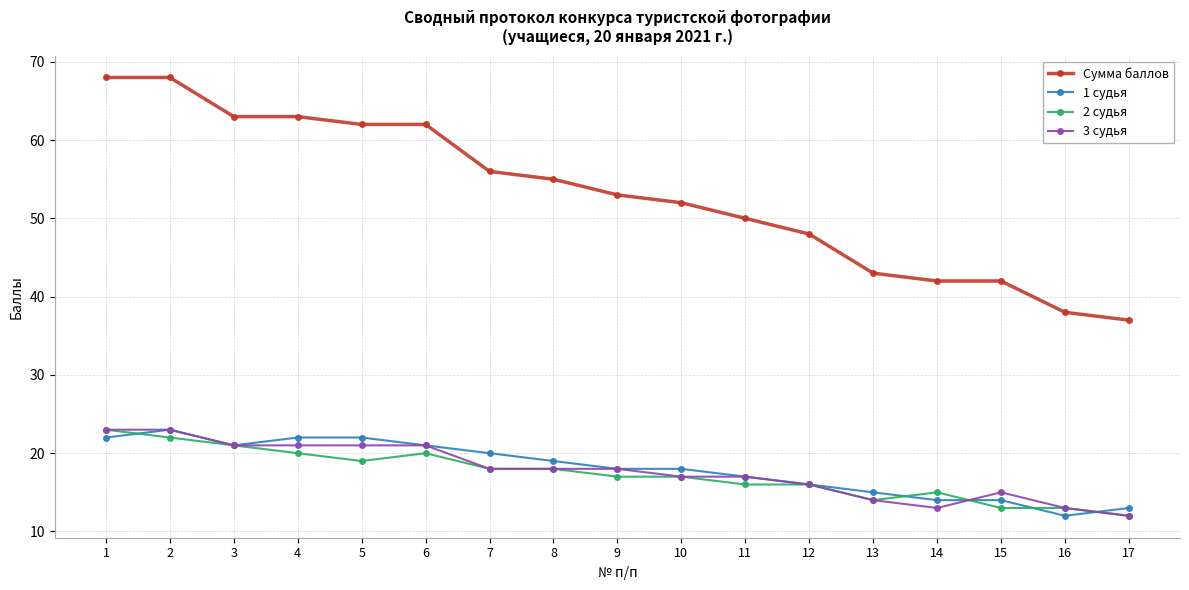

Does the chart display data point markers on the line(s)?

Yes